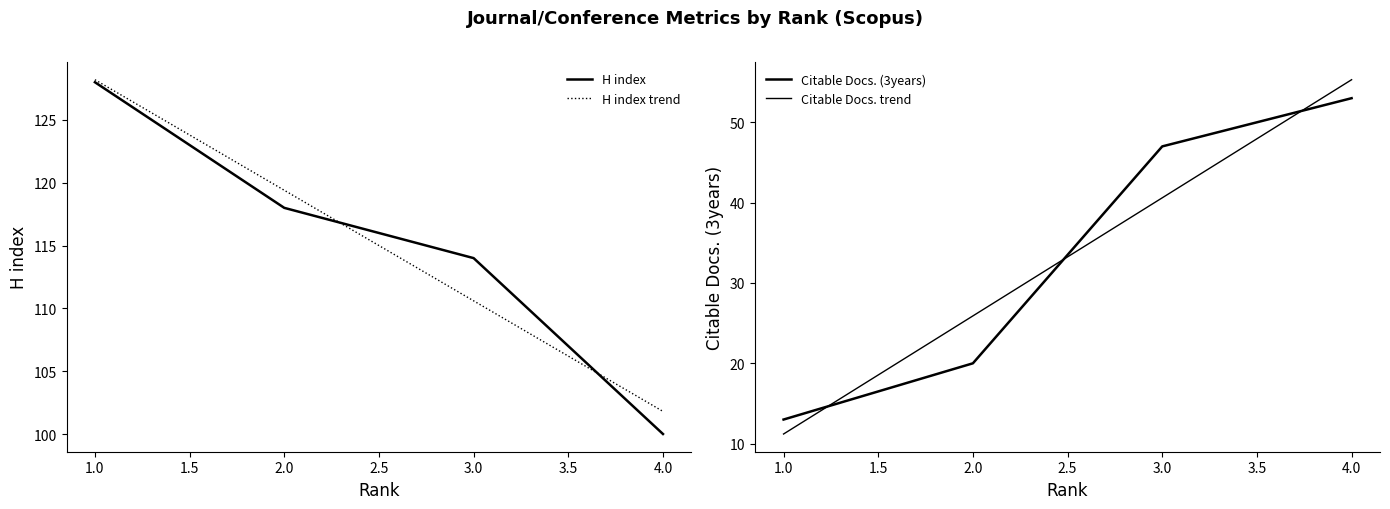

List the labels in order of H index trend value, smallest first.

4.0, 3.0, 2.0, 1.0